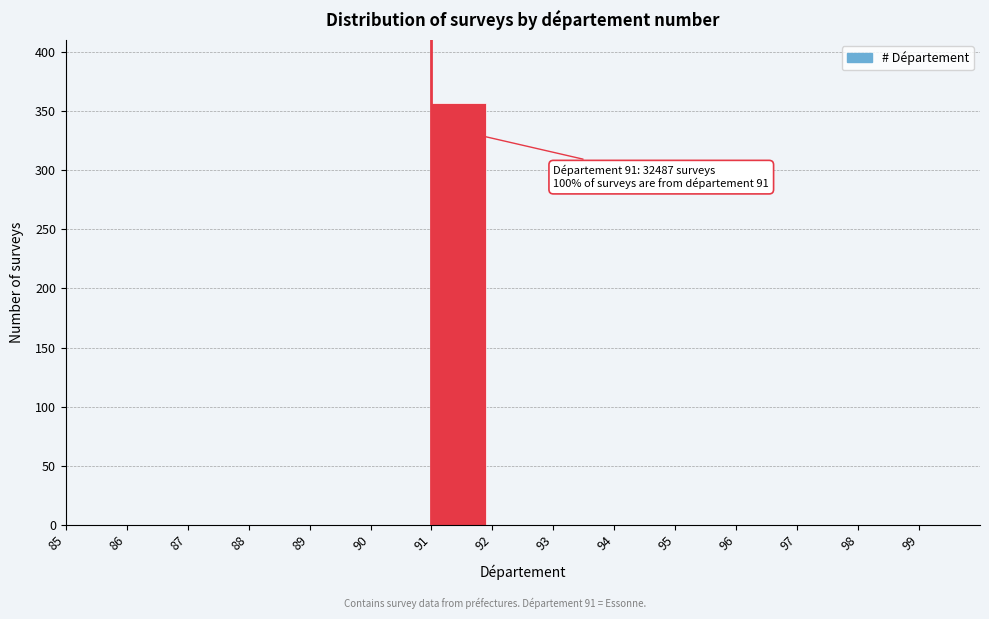

Over which range of the x-axis is the bar tallest?

91 to 92